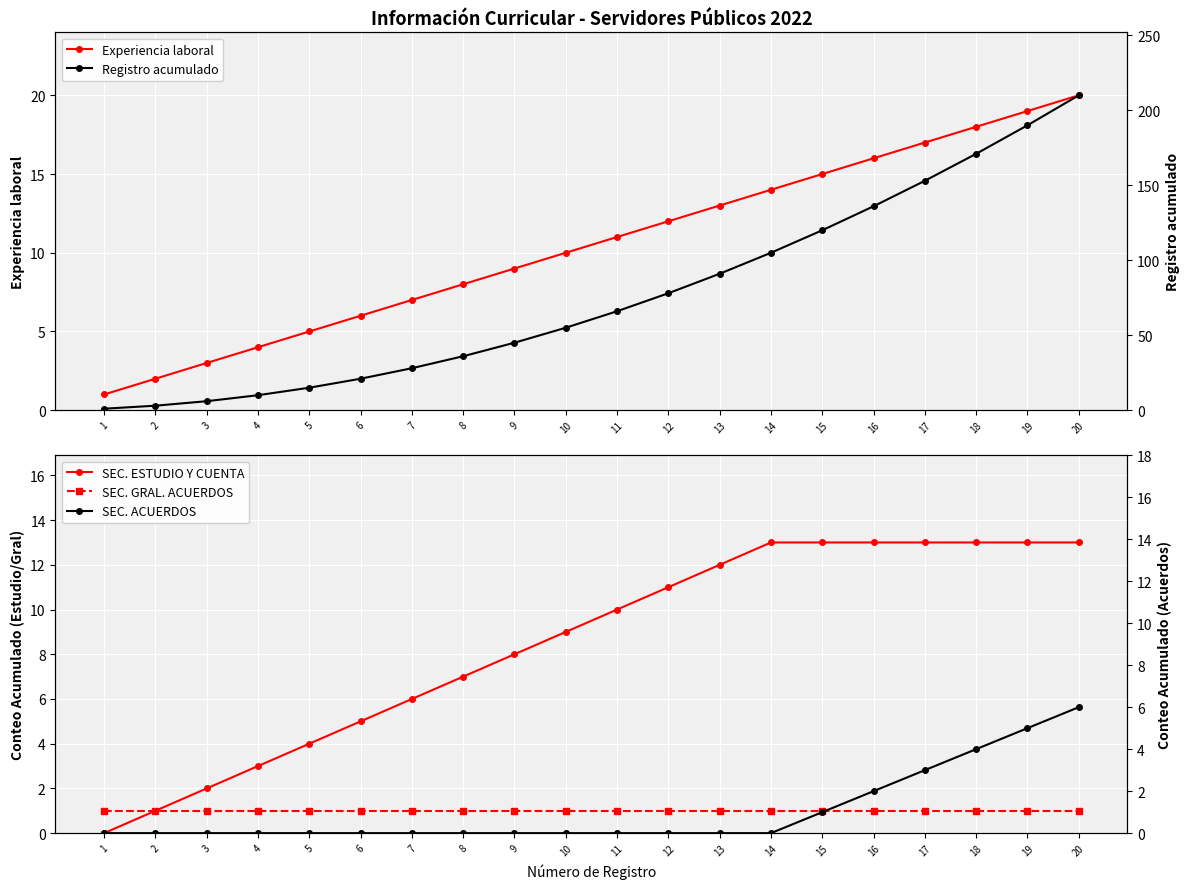

What is the average value of the SEC. ACUERDOS series?

1